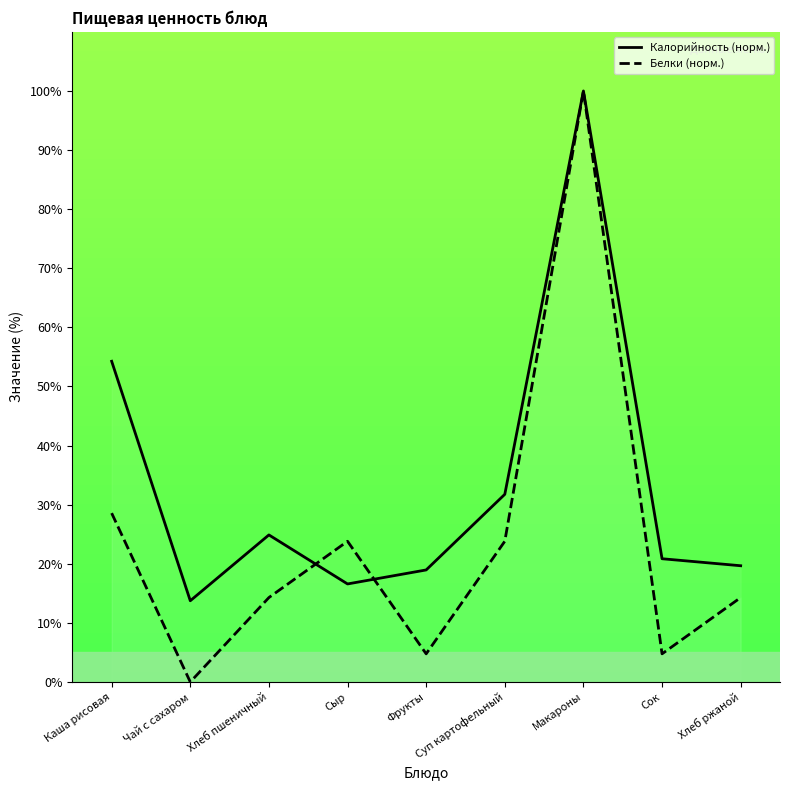

Count the number of categories in the chart.

9